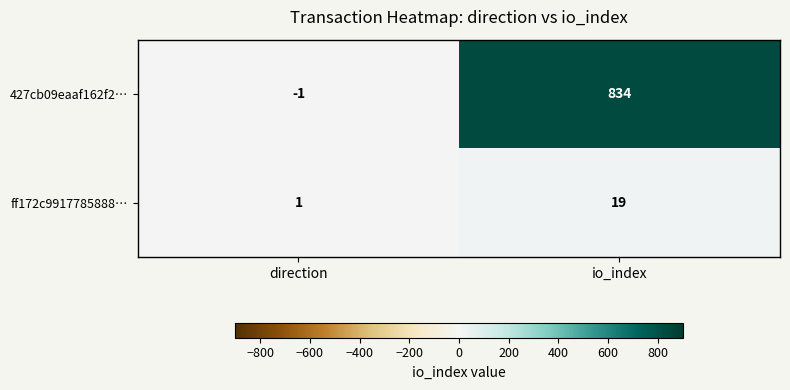

Between direction and io_index, which series saw the biggest shift?

427cb09eaaf162f2…